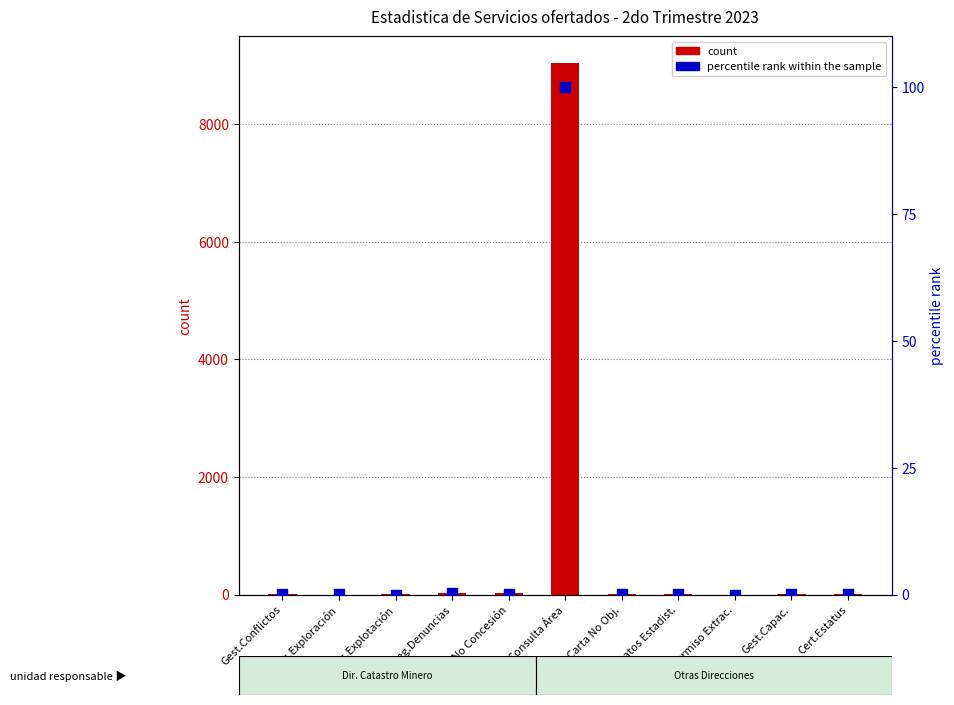

What is the total value across all series at Cert.Estatus?

2.0